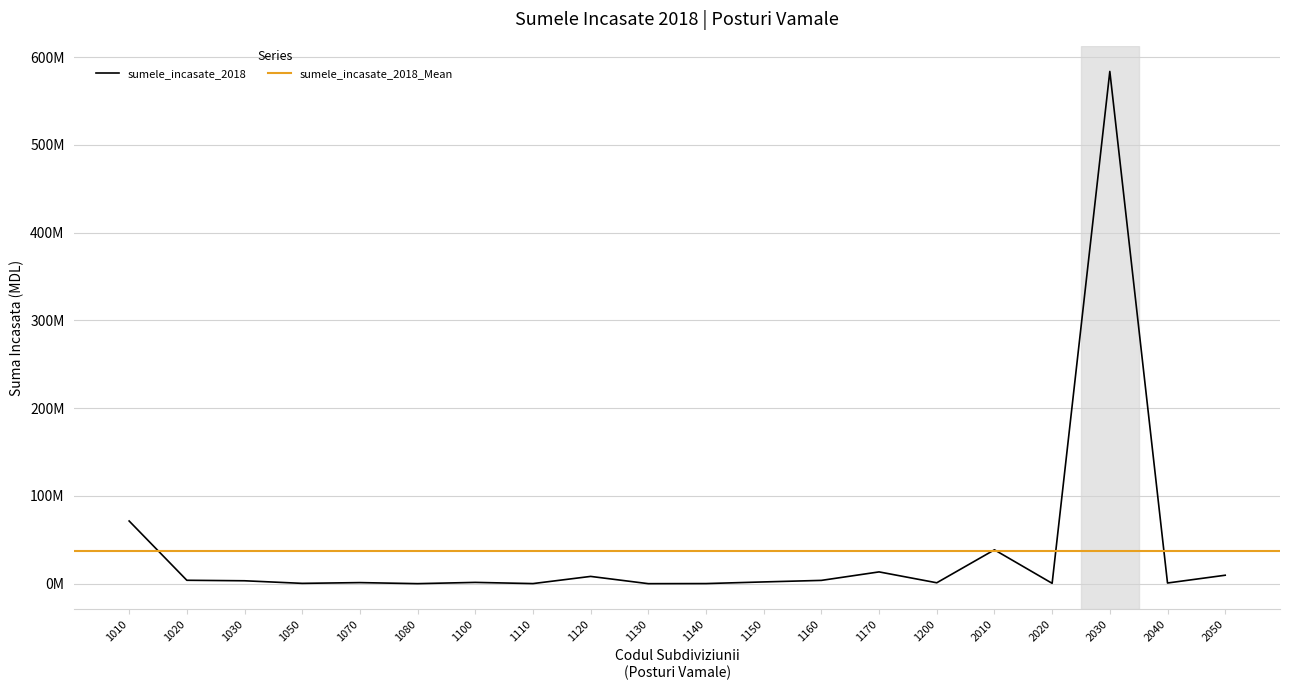

How many values are below 1992343?

10